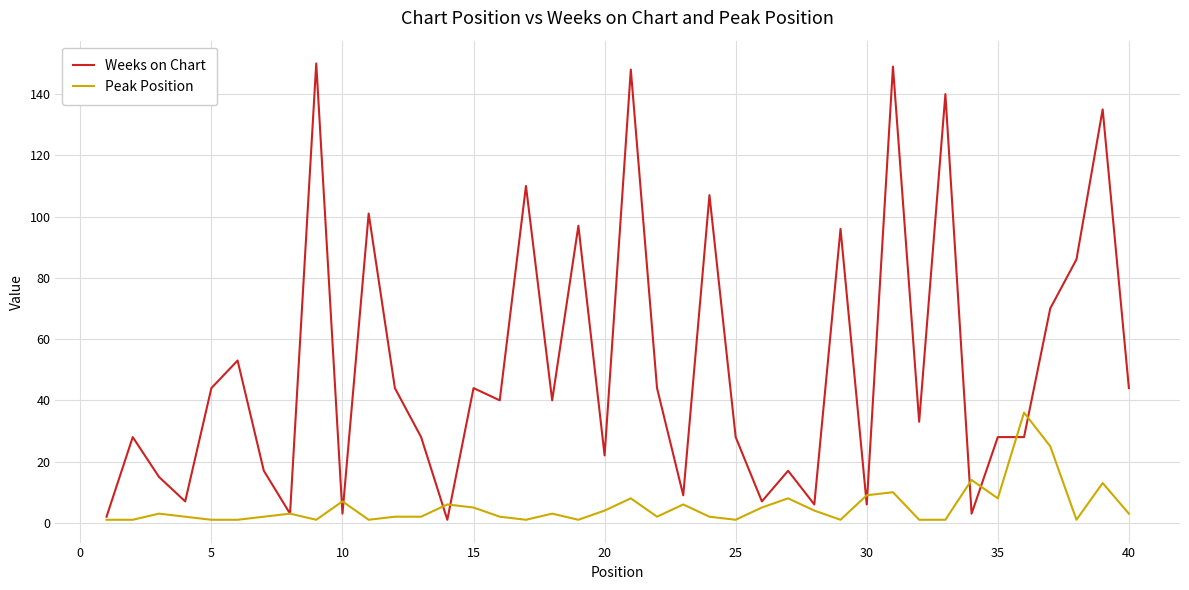

Rank the series by their average value, from highest to lowest.

Weeks on Chart, Peak Position